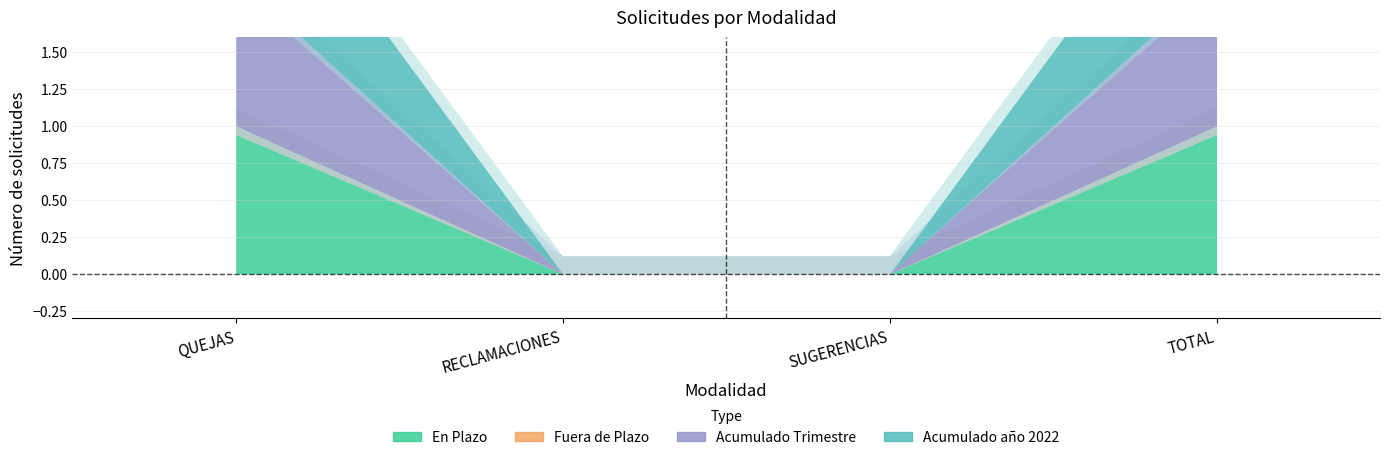

What position from the left is RECLAMACIONES?

2